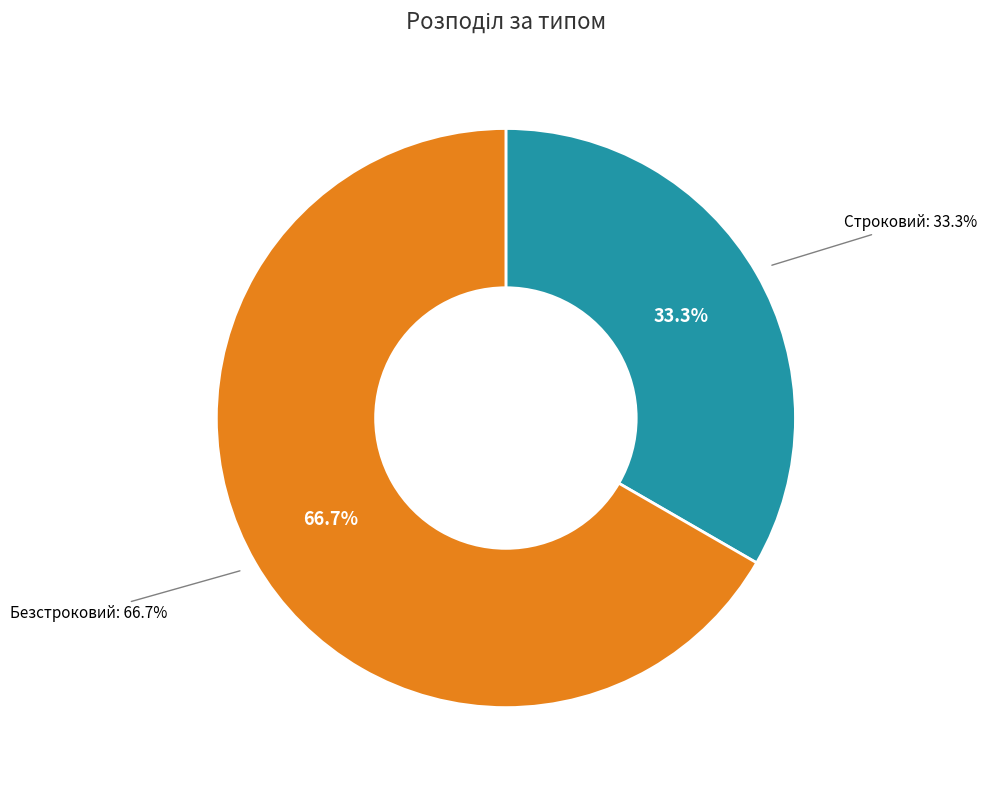

What is the smallest slice in the pie chart?

Строковий